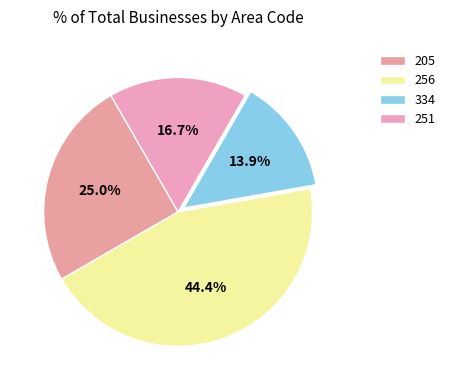

Is it true that 334 is 22% of the pie?

False